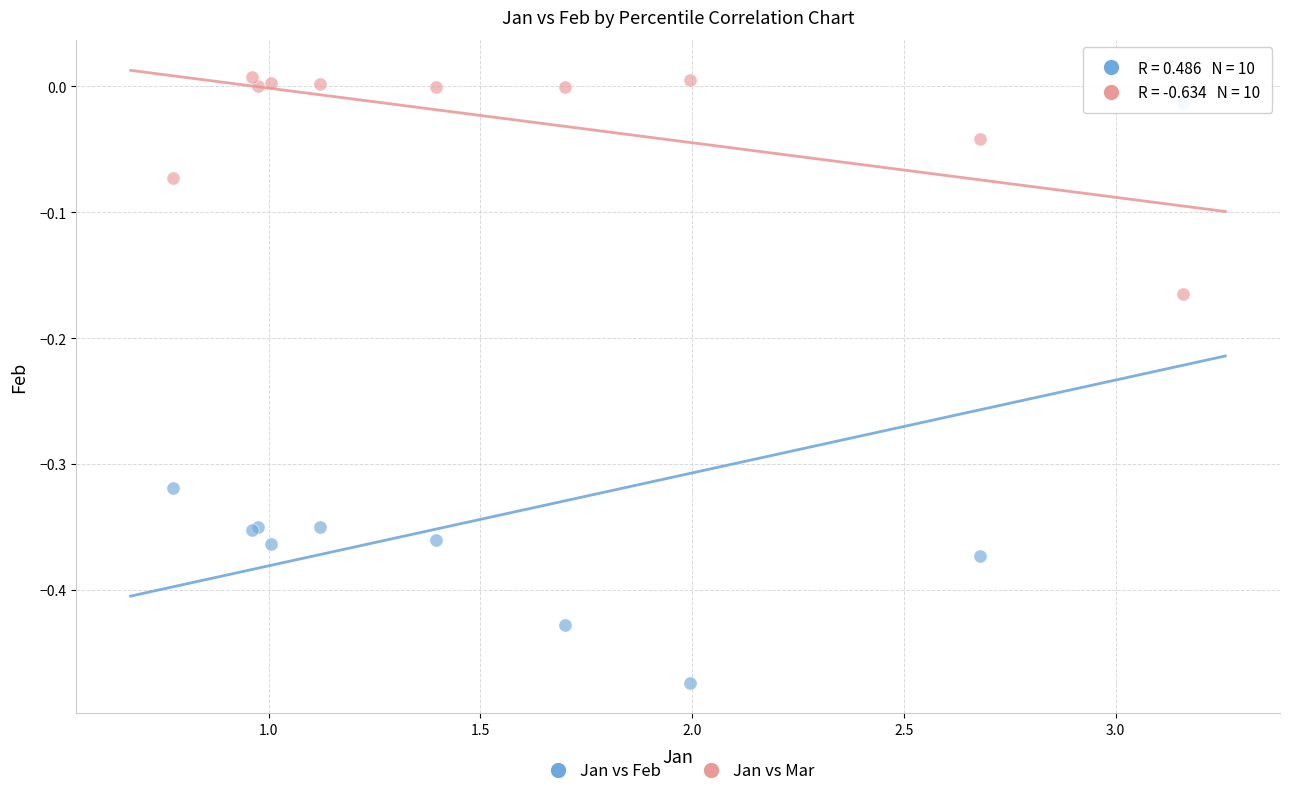

Which series has the largest Y range (max minus min)?

Jan vs Feb